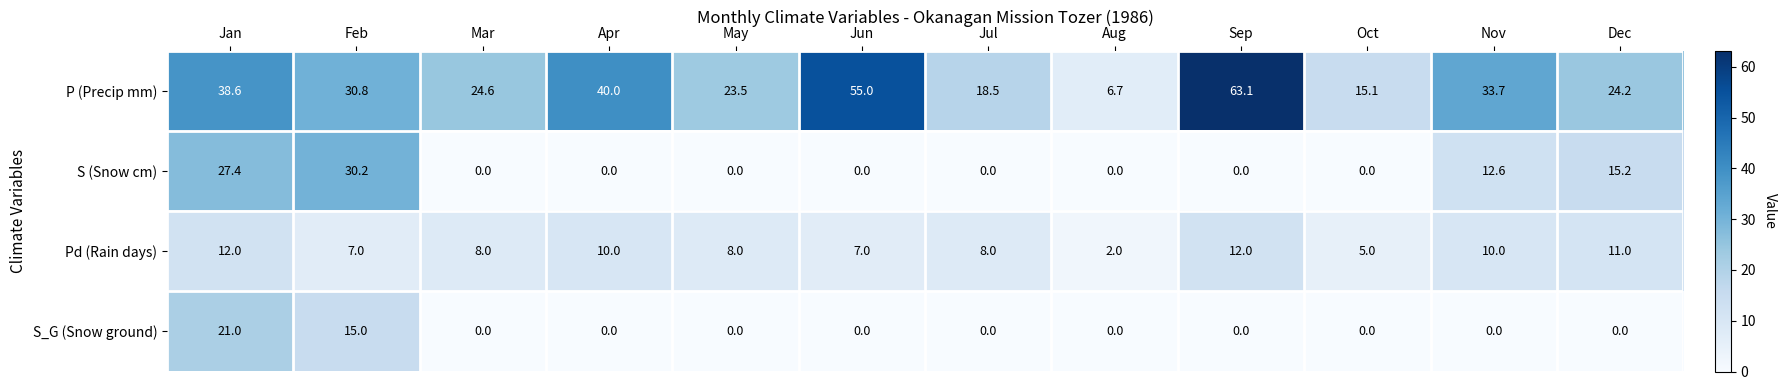

How many data points does each series have?

12